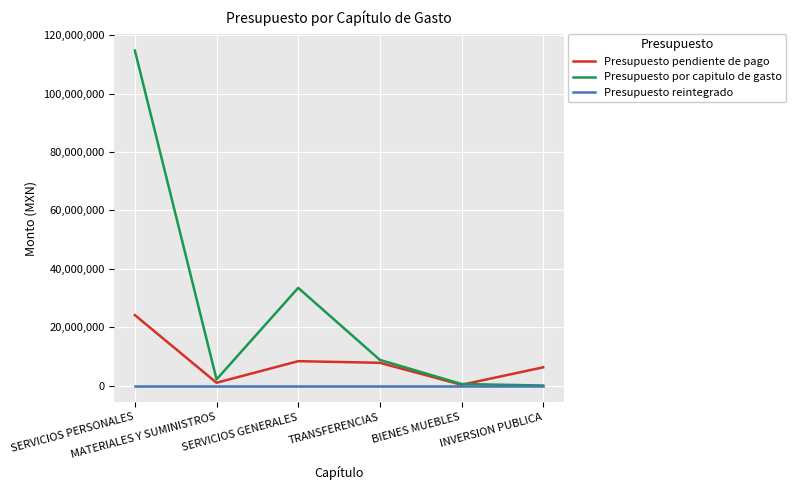

True or false: Presupuesto pendiente de pago has more than 2 points higher than both neighbors.

False